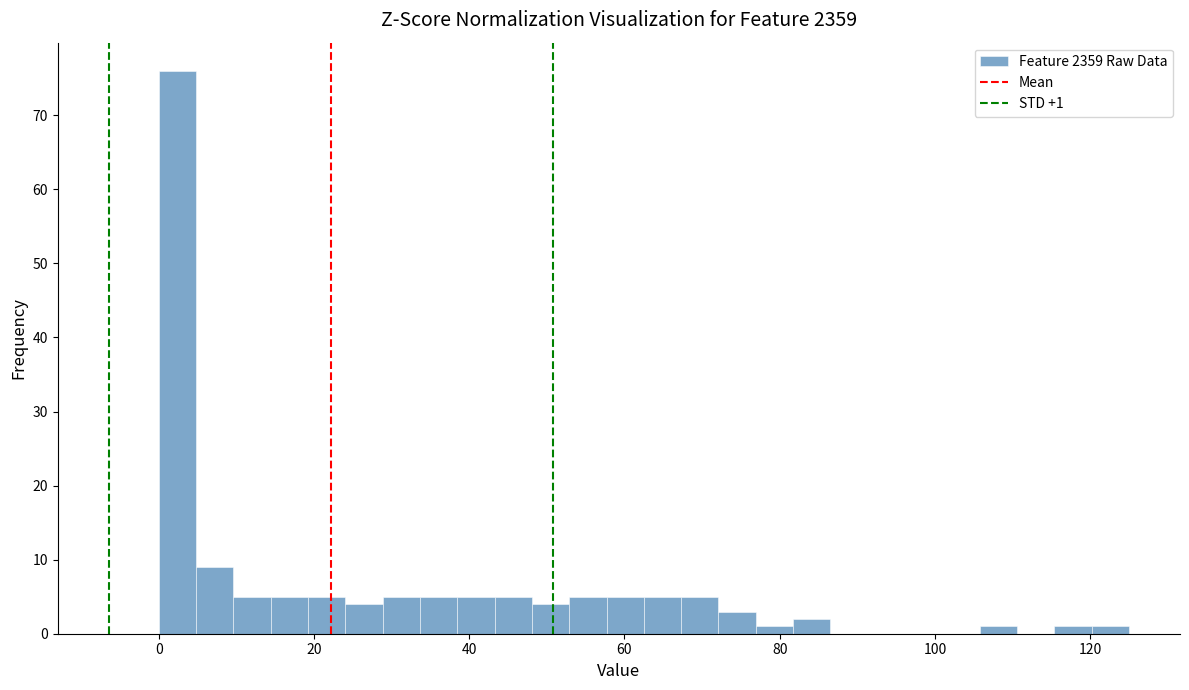

Read against the x-axis, roughly where is the centre of the tallest bar?

2